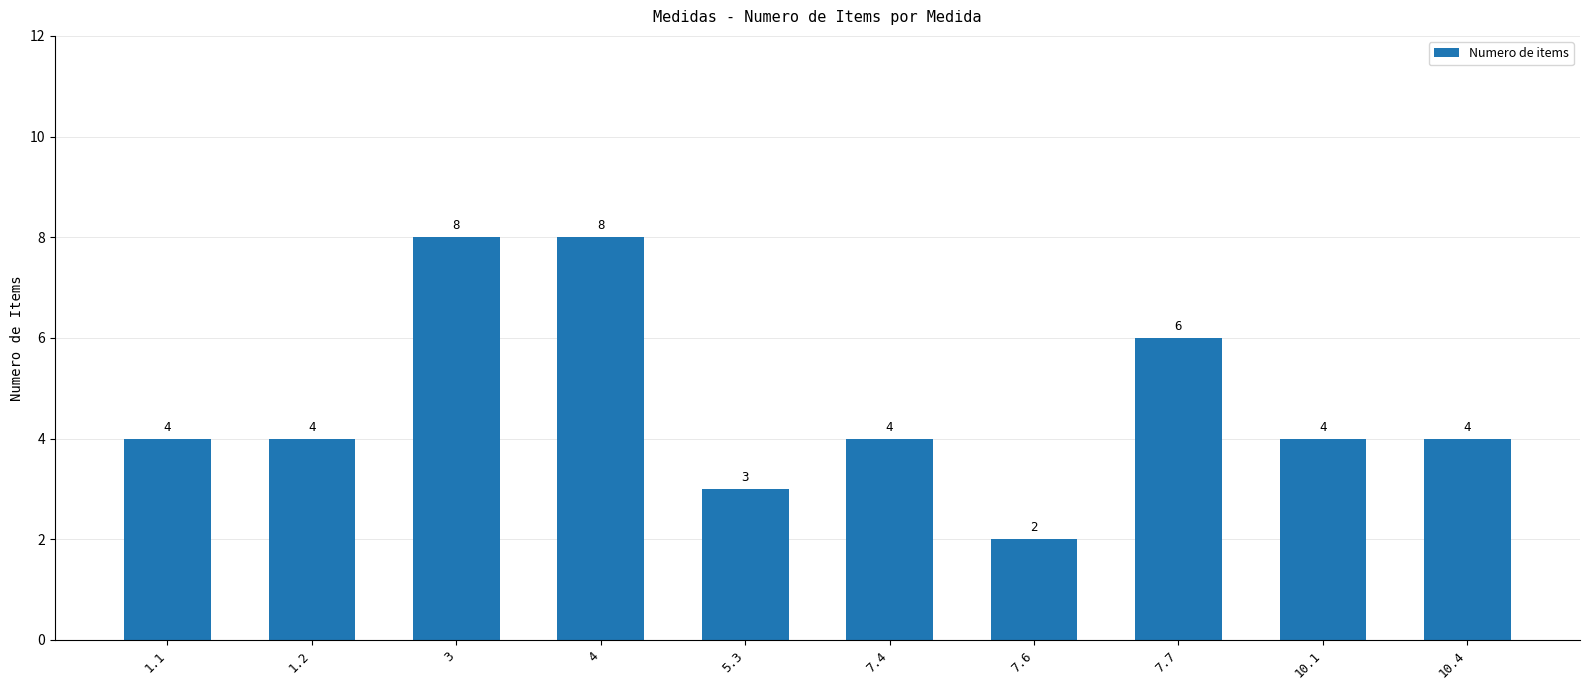

How many series are shown in this chart?

1